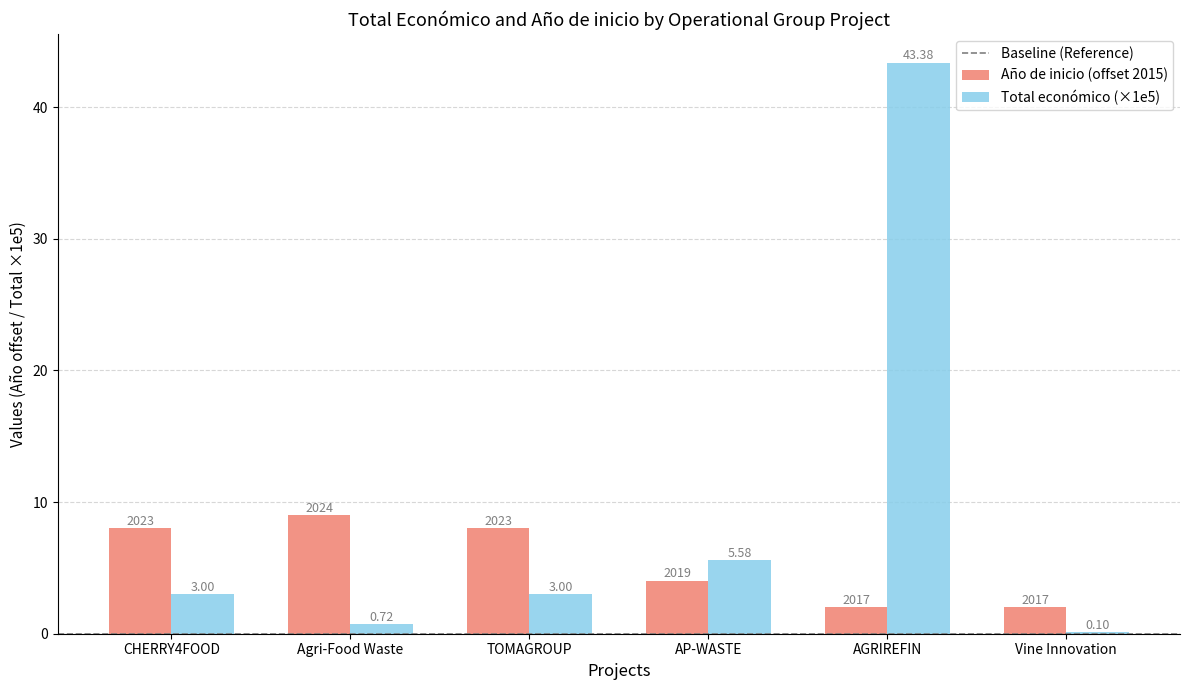

How many distinct data groups are displayed?

2